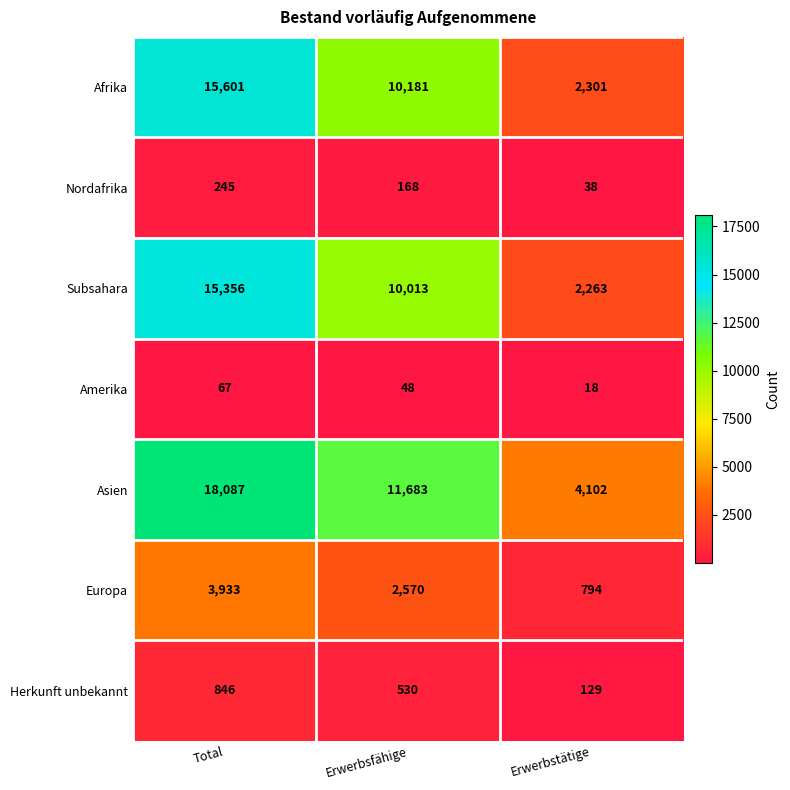

At how many categories does at least one series exceed 5654?

2